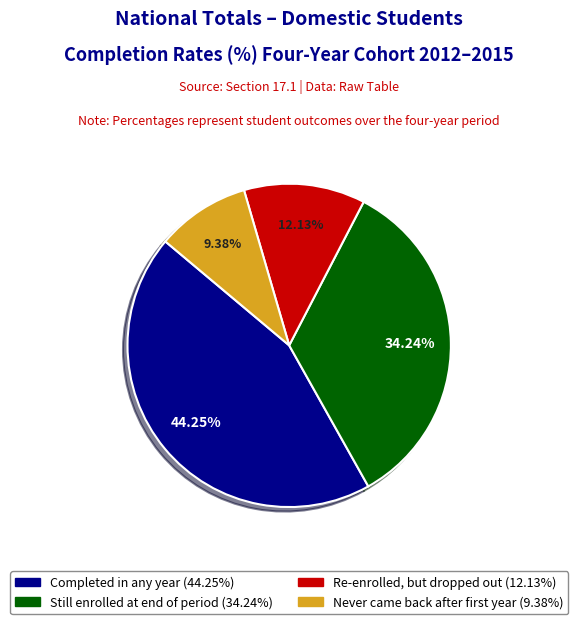

Does any single category account for the majority?

No